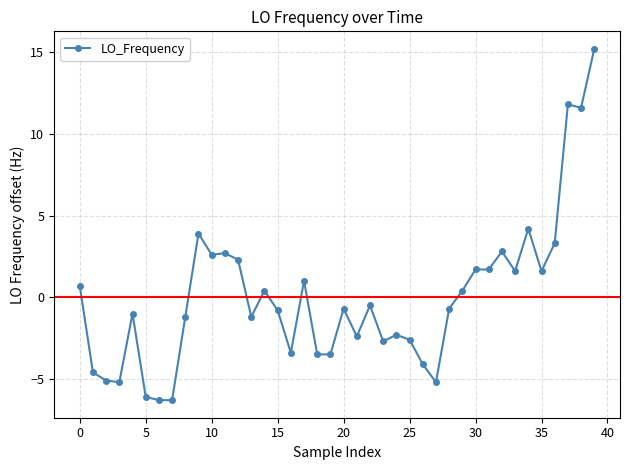

How many values are below zero?

22